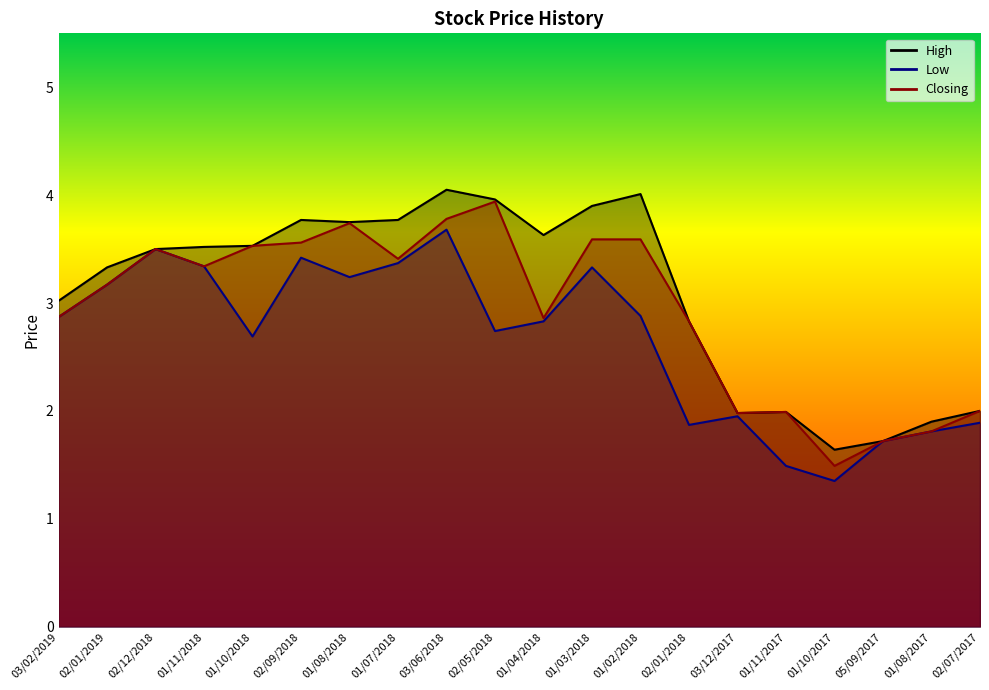

What is the difference between the maximum and minimum values in the High series?

2.4